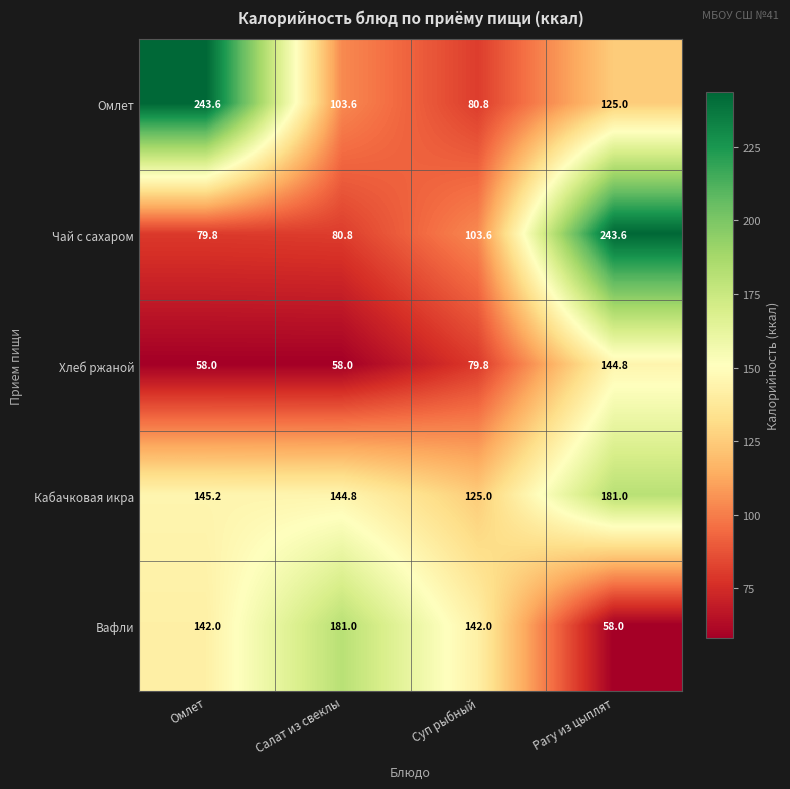

What is the sum of the Чай с сахаром values at Салат из свеклы and Суп рыбный?

184.4